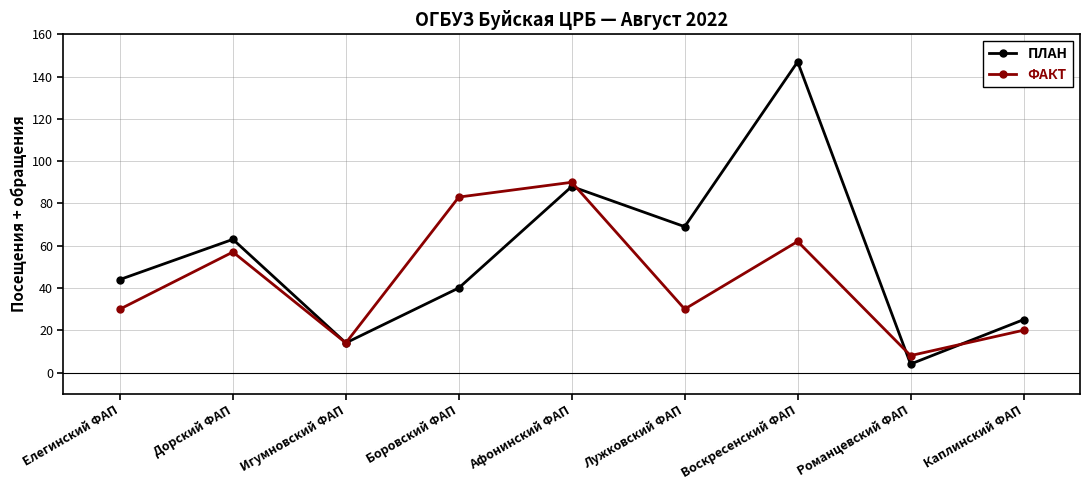

Is it true that ФАКТ equals 8 at Лужковский ФАП?

False